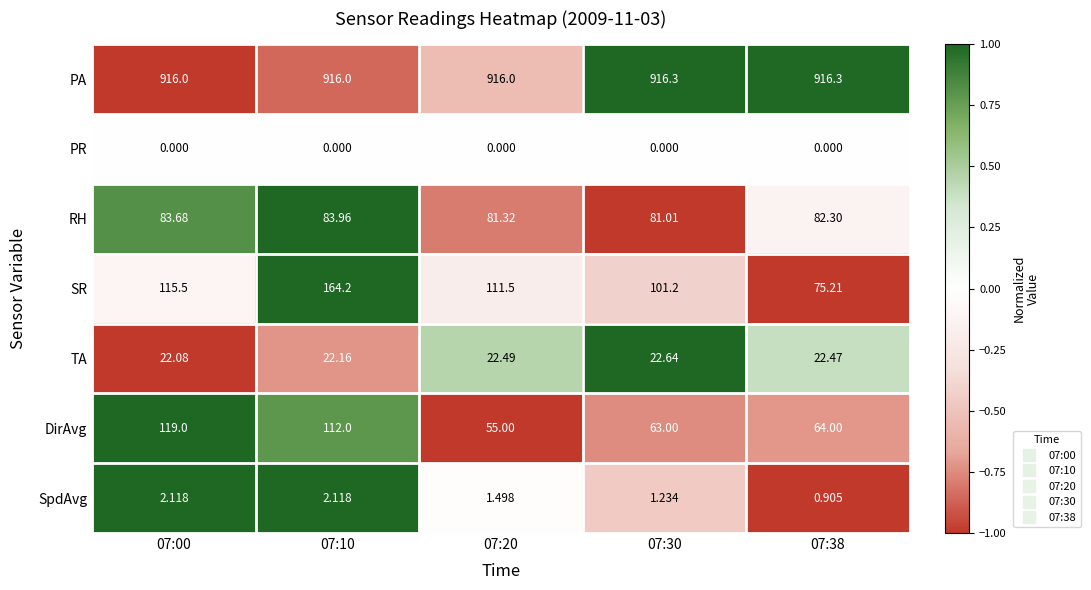

Is the value of SR at 07:30 greater than the value of PR at 07:00?

Yes